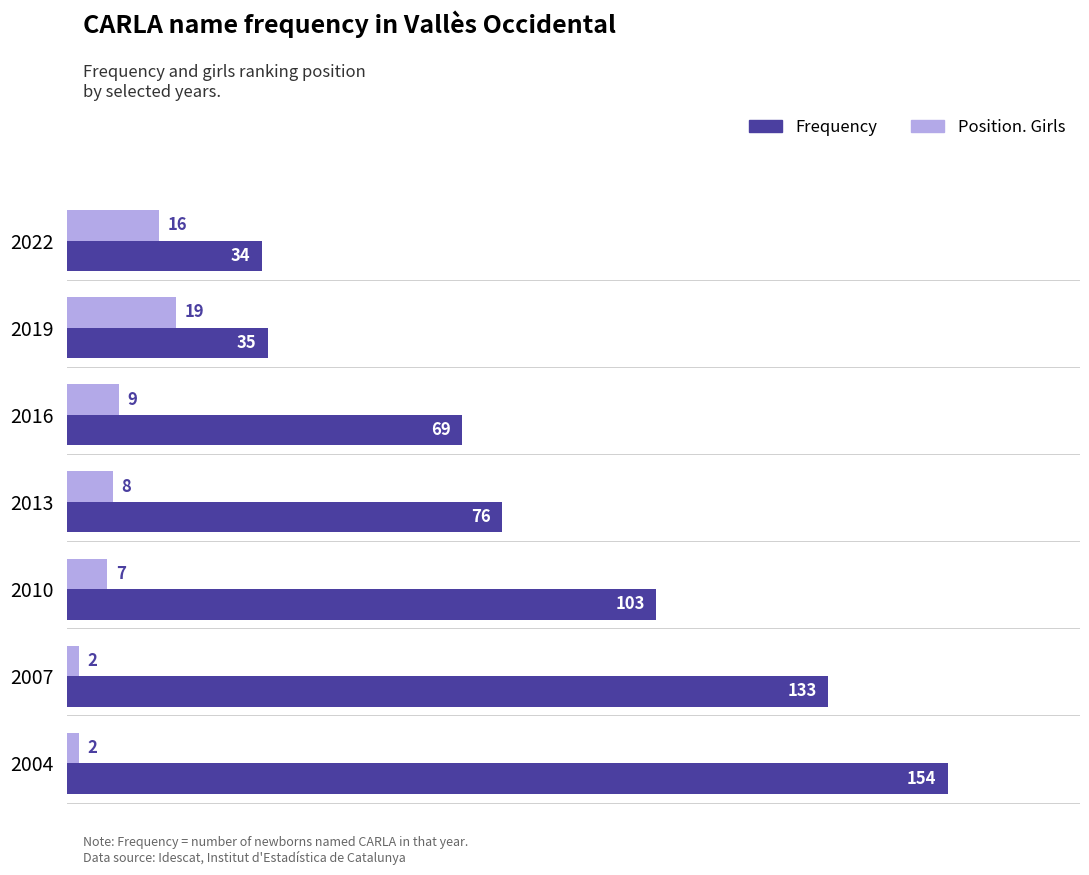

At which category does the chart reach its peak across all series?

2004